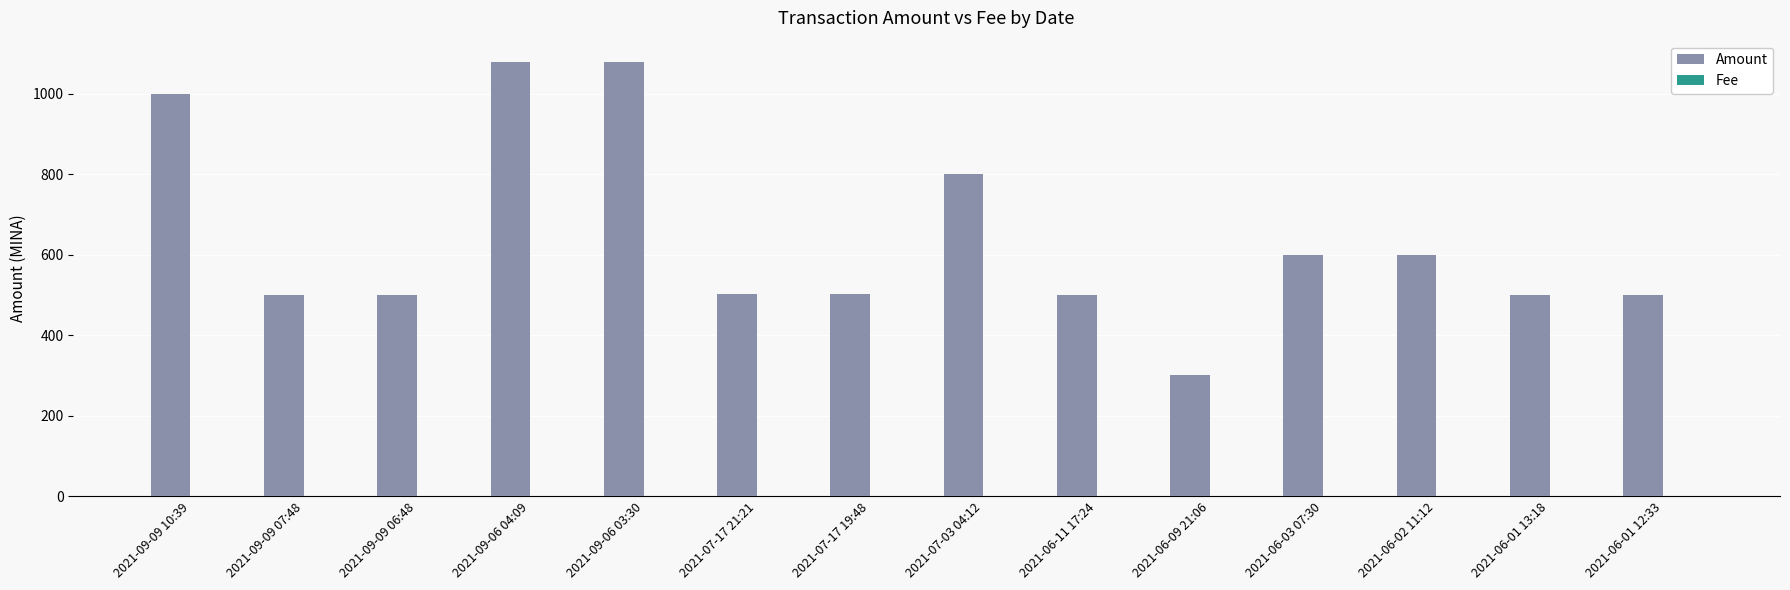

Which series has the widest spread of values?

Amount